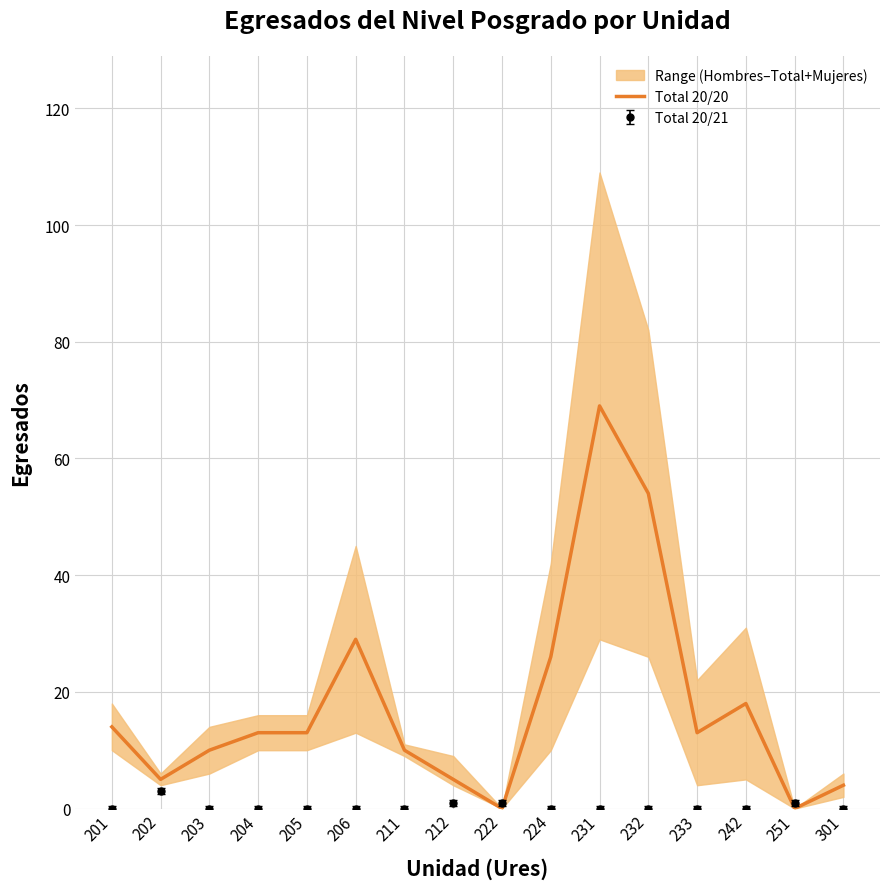

How many points are lower than both their immediate neighbors (excluding endpoints)?

4